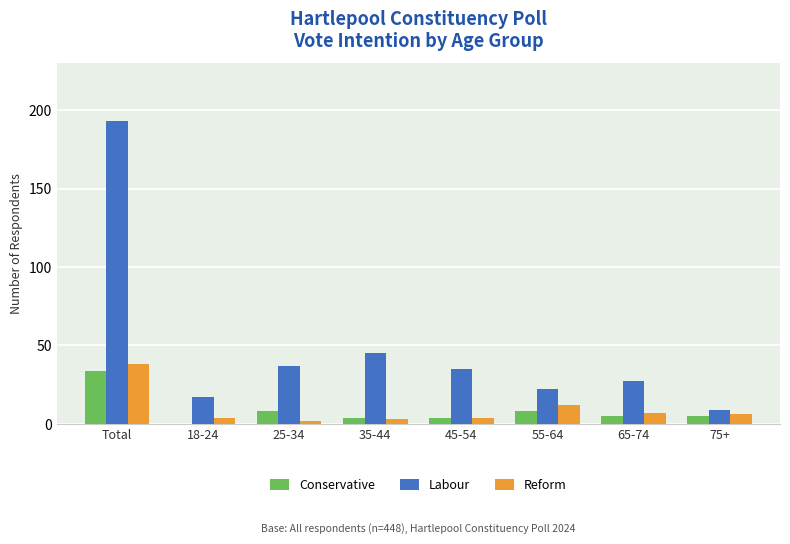

Reading right to left, list all the values displayed in this chart.

Conservative: 75+=5	65-74=5	55-64=8	45-54=4	35-44=4	25-34=8	18-24=0	Total=34
Labour: 75+=9	65-74=27	55-64=22	45-54=35	35-44=45	25-34=37	18-24=17	Total=193
Reform: 75+=6	65-74=7	55-64=12	45-54=4	35-44=3	25-34=2	18-24=4	Total=38